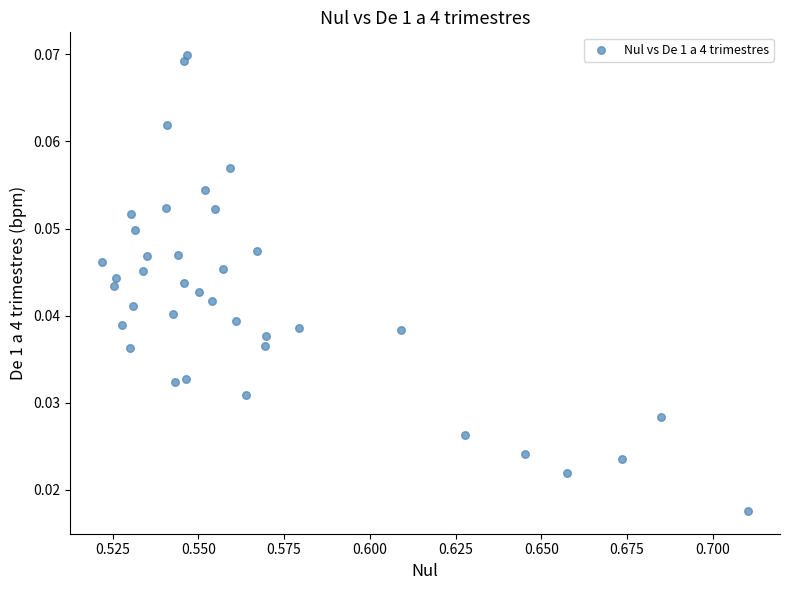

How many points are shown in the scatter plot?

38